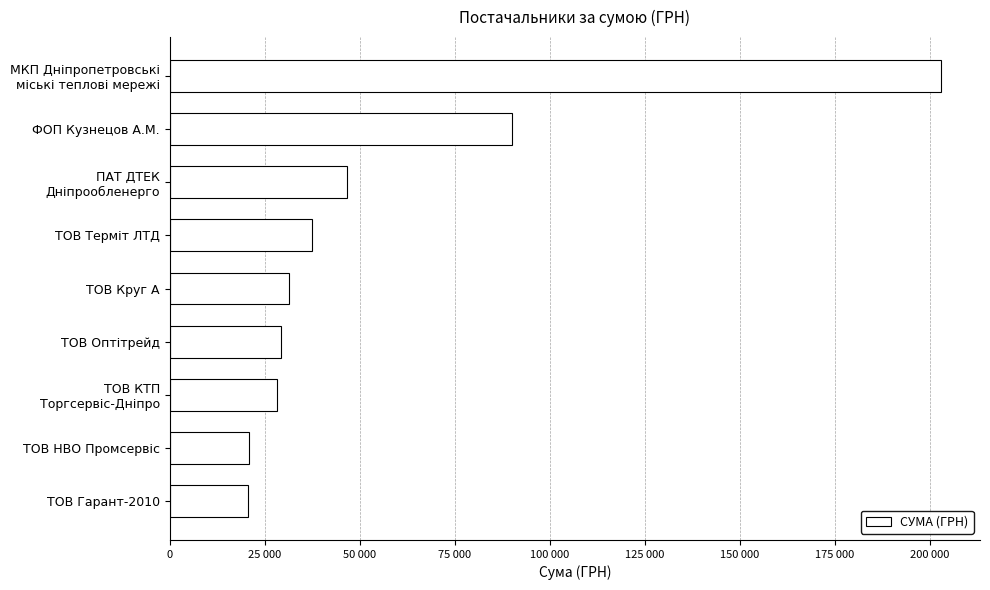

What is the average value?

56427.6